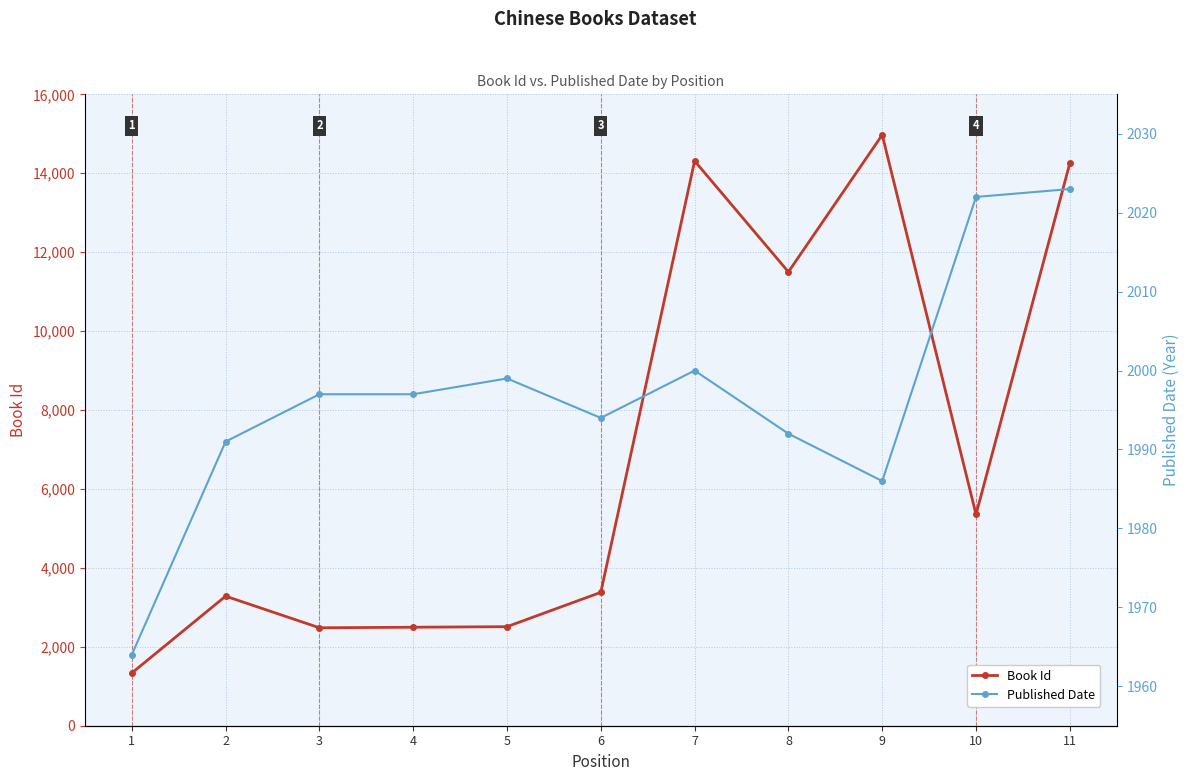

Which series has the widest spread of values?

Book Id